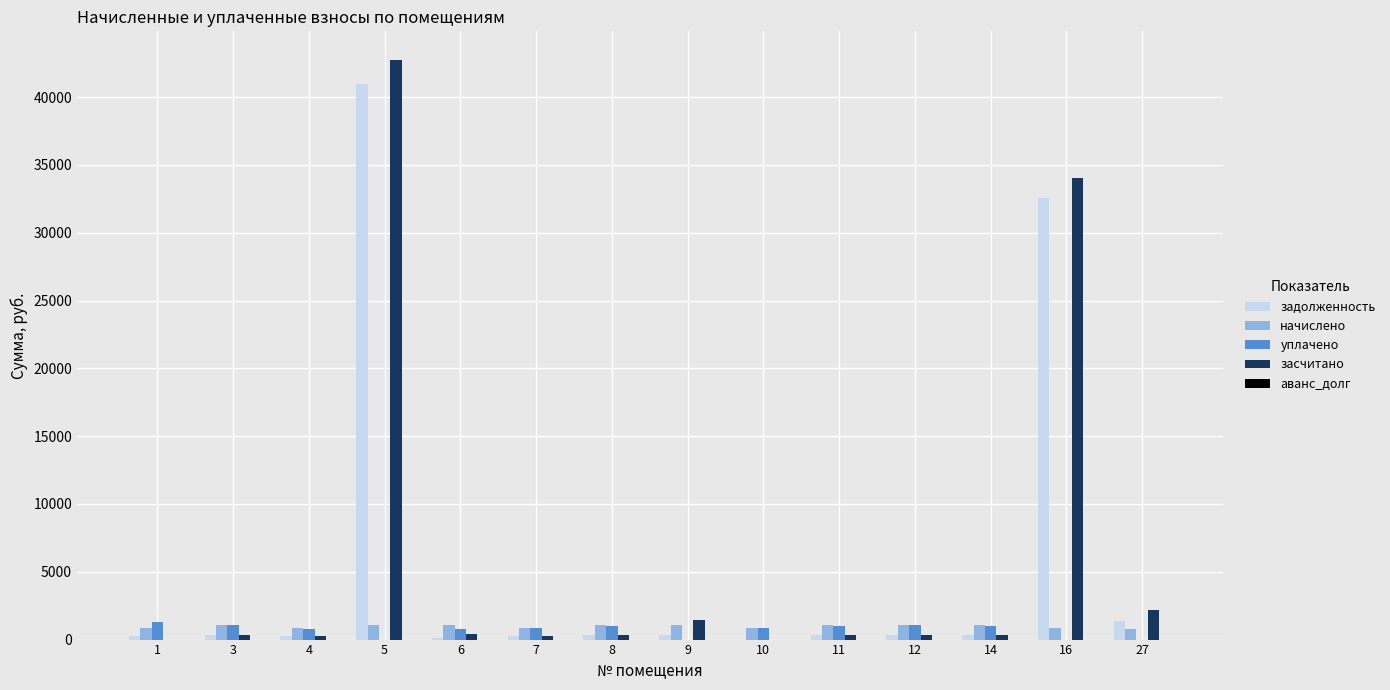

What is the greatest value displayed?

42712.4